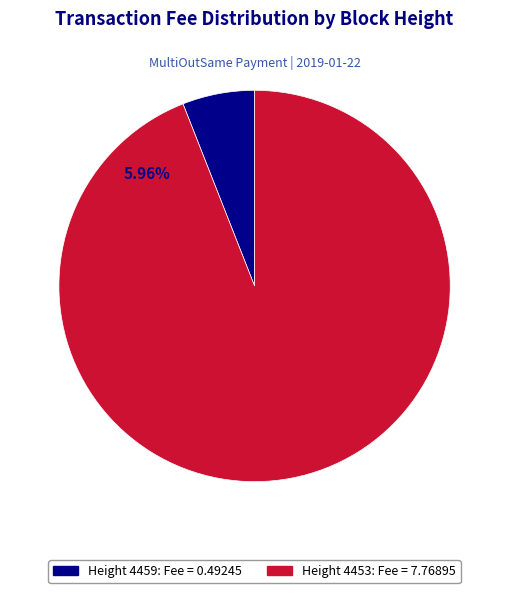

How many slices are in this pie chart?

2